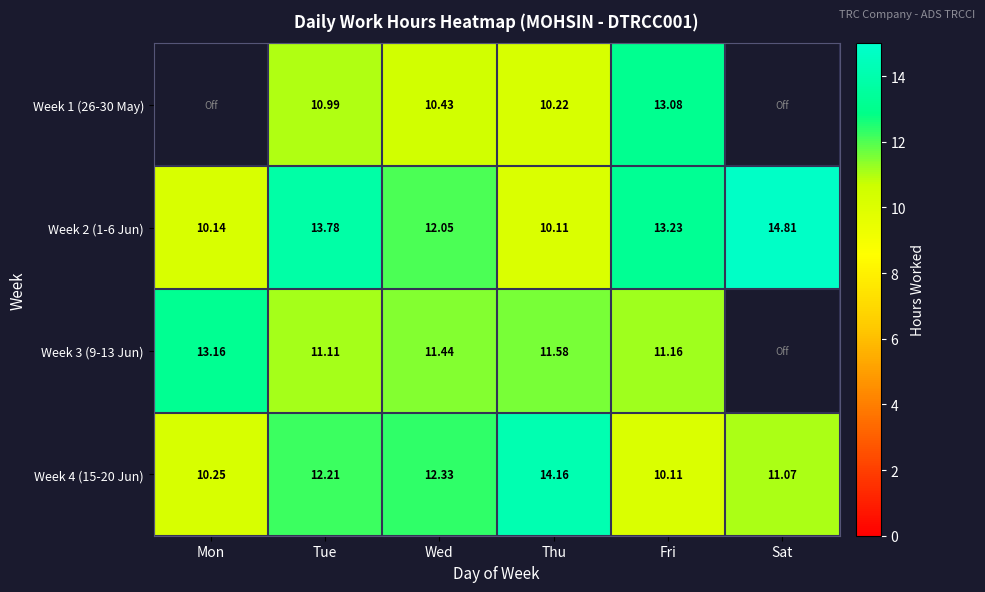

What is the maximum value for Week 4 (15-20 Jun)?

14.2